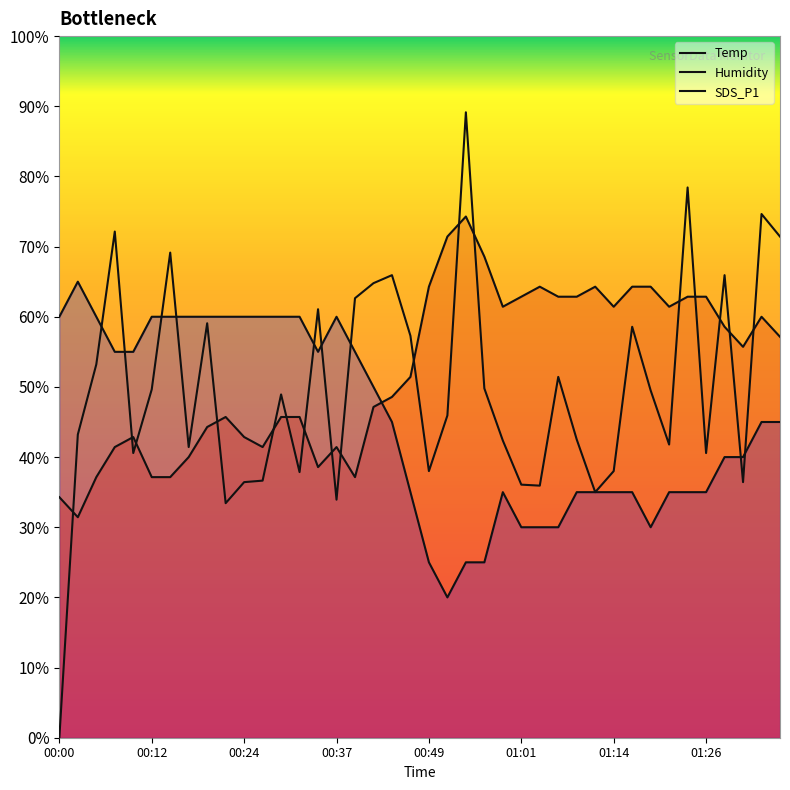

What position from the right is 34?

6